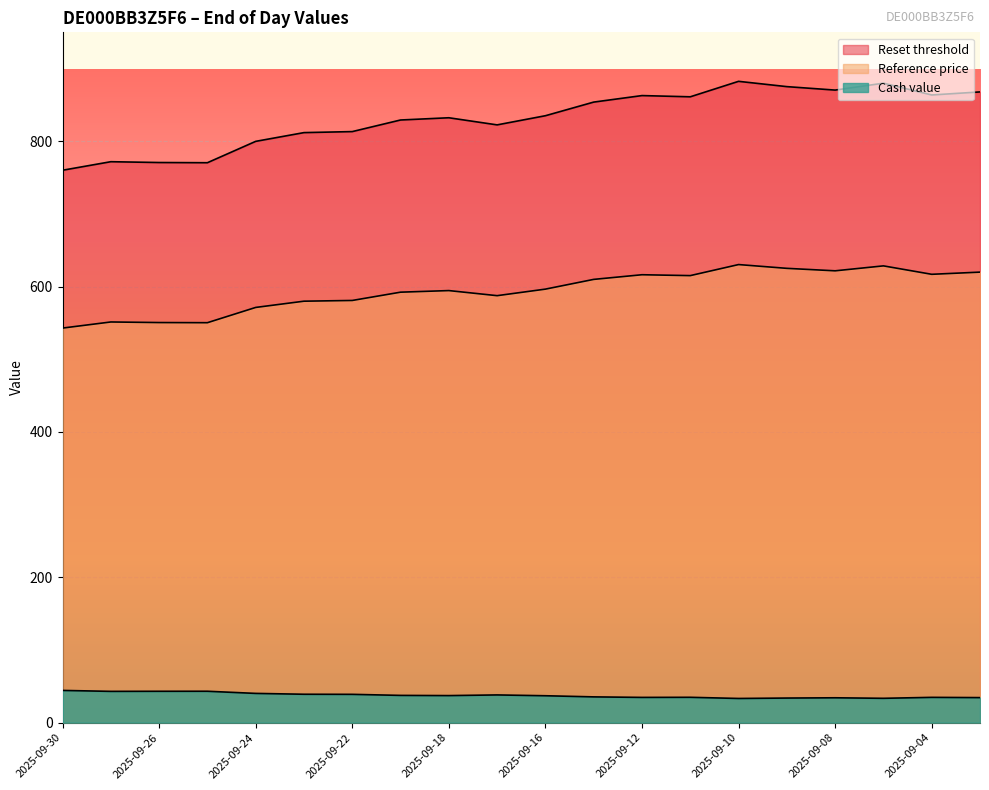

What is the difference between the Reset threshold values at 2025-09-26 and 2025-09-17?

51.8